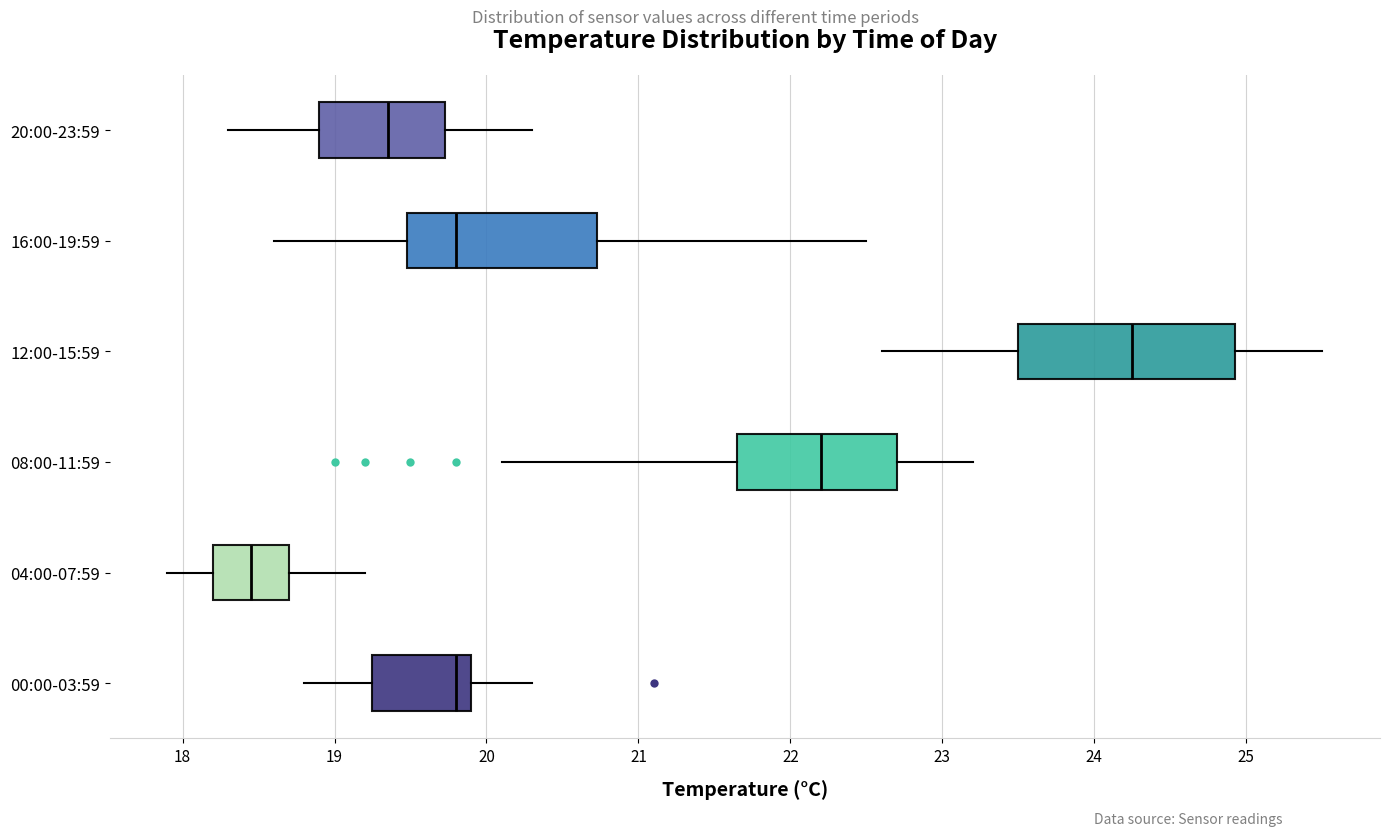

Reading bottom to top, read every box against the x-axis: the position of its median line, the range the box covers, and the ends of its whiskers. The values are not printed on the chart, so give them approximately, as read against the axis.

00:00-03:59: median 19.8, box 19.3 to 19.9, whiskers 18.8 to 20.3
04:00-07:59: median 18.5, box 18.2 to 18.7, whiskers 17.9 to 19.2
08:00-11:59: median 22.2, box 21.7 to 22.7, whiskers 20.1 to 23.2
12:00-15:59: median 24.3, box 23.5 to 24.9, whiskers 22.6 to 25.5
16:00-19:59: median 19.8, box 19.5 to 20.7, whiskers 18.6 to 22.5
20:00-23:59: median 19.4, box 18.9 to 19.7, whiskers 18.3 to 20.3